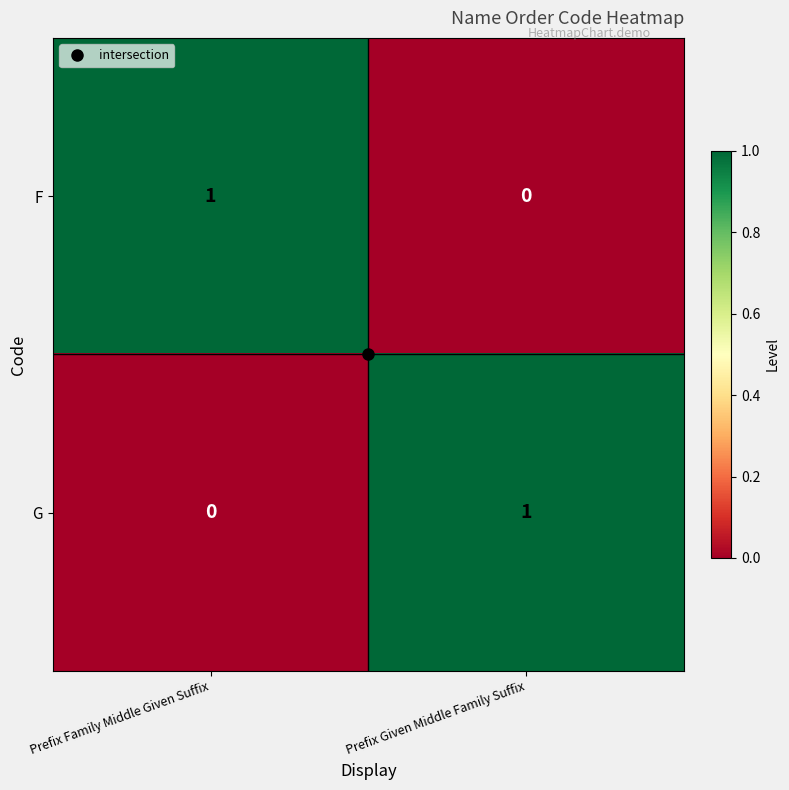

What is the total value across all series at Prefix Given Middle Family Suffix?

1